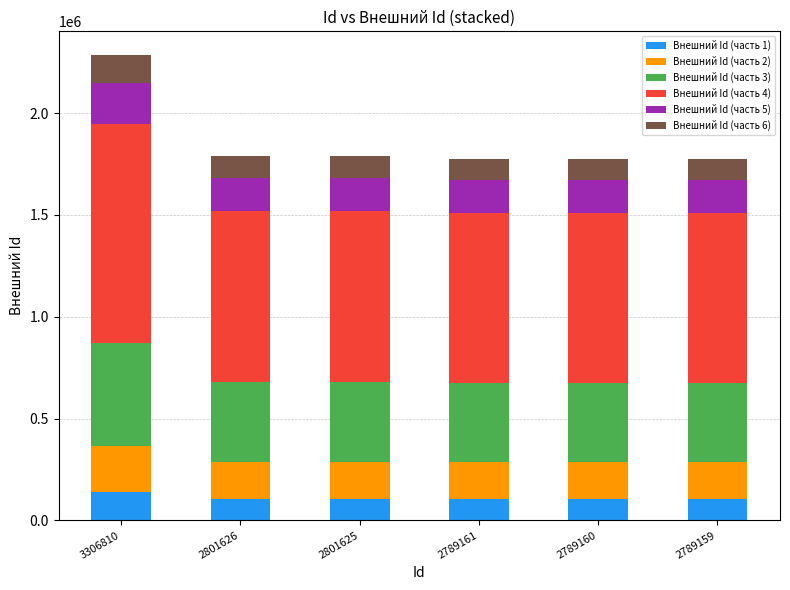

At which category is the sum across all series the highest?

3306810